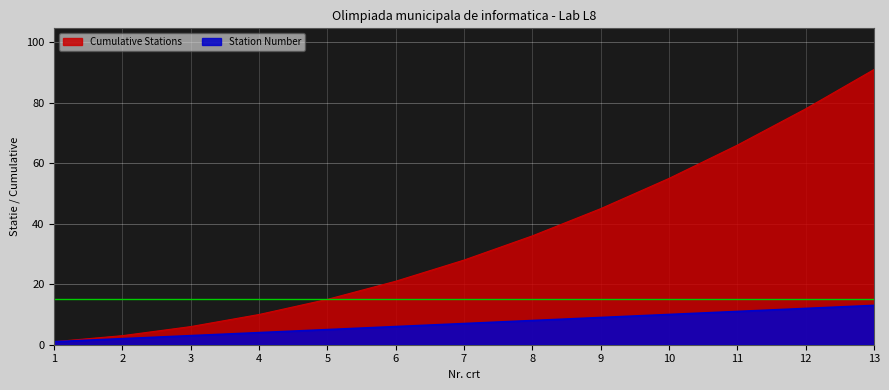

Which series has the largest total across all categories?

Cumulative Stations